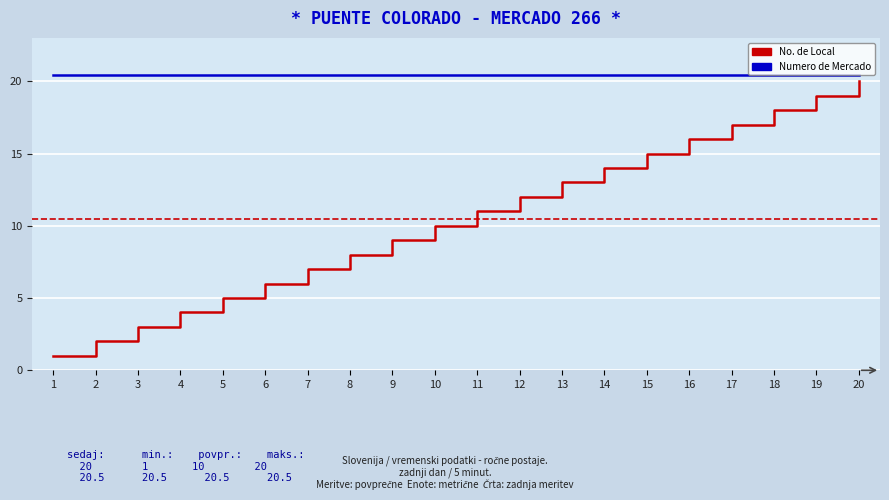

What is the spread (max minus min) of values at 12?

8.5